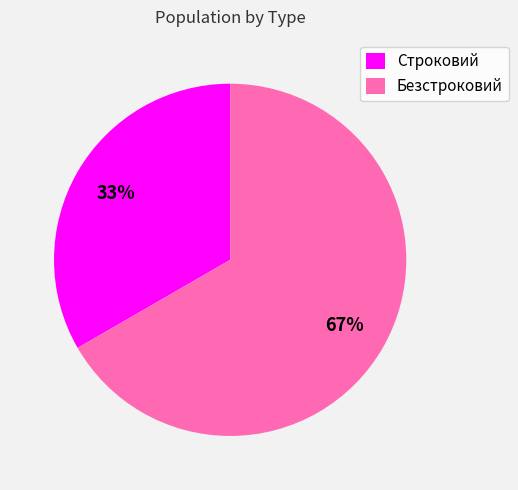

What is the majority slice?

Безстроковий